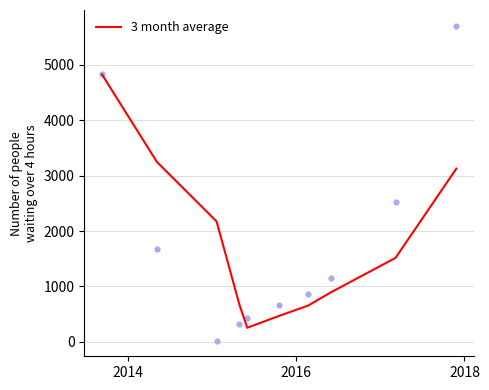

What is the maximum value for 3 month average?

4826.0